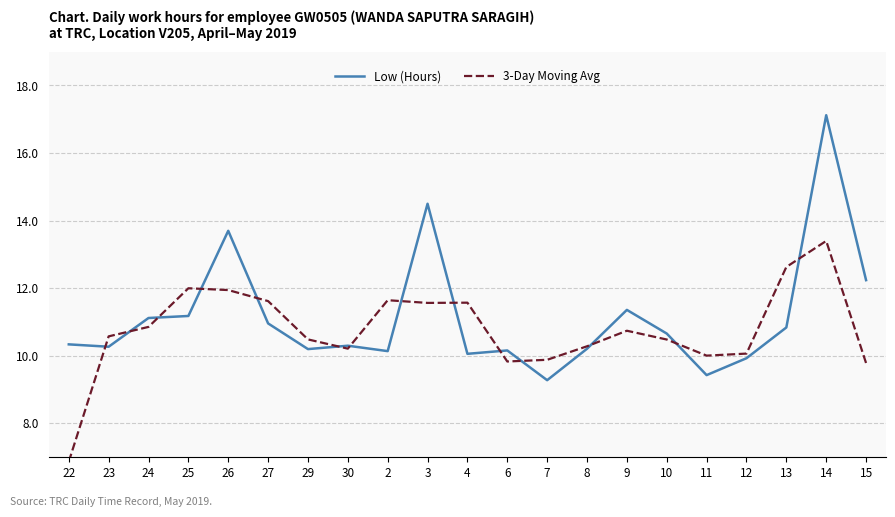

Rank the series by their average value, from highest to lowest.

Low (Hours), 3-Day Moving Avg